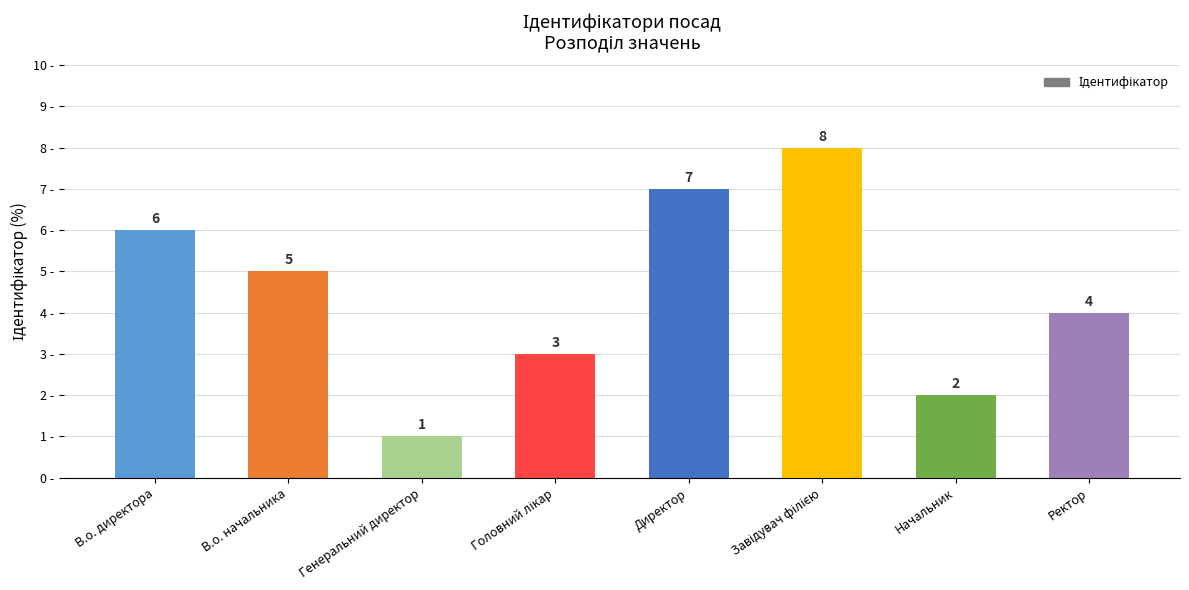

Which category has the lowest value across all series?

Генеральний директор